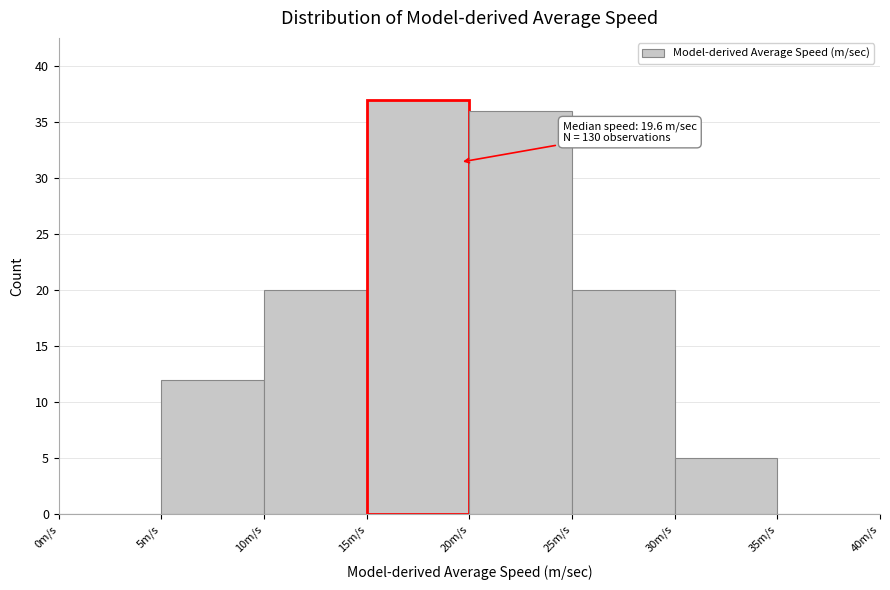

Over which range of the x-axis is the bar tallest?

15 to 20